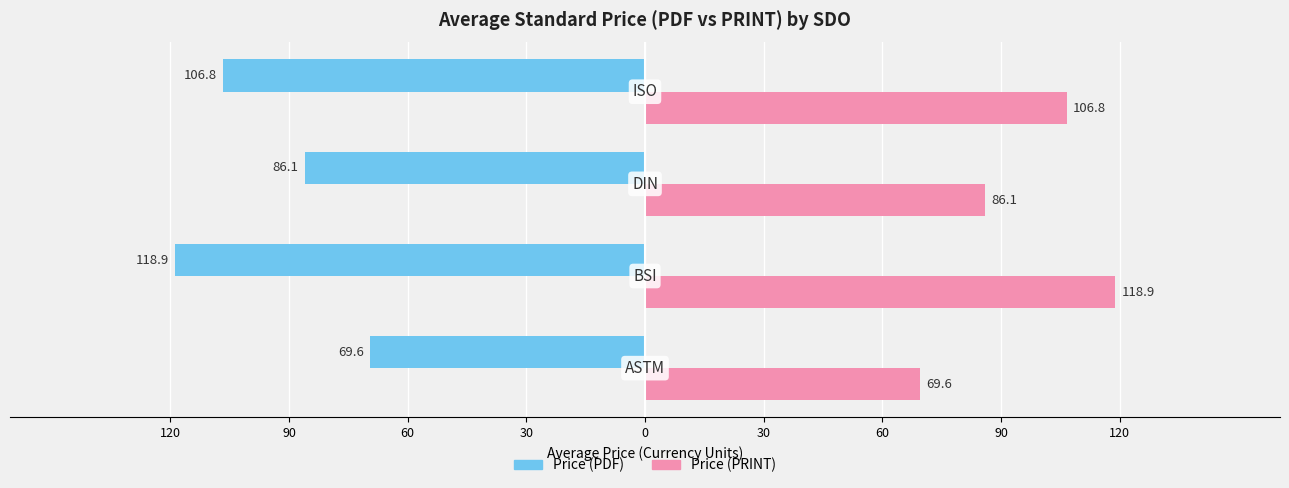

What are all the series names shown in the legend?

Price (PDF), Price (PRINT)